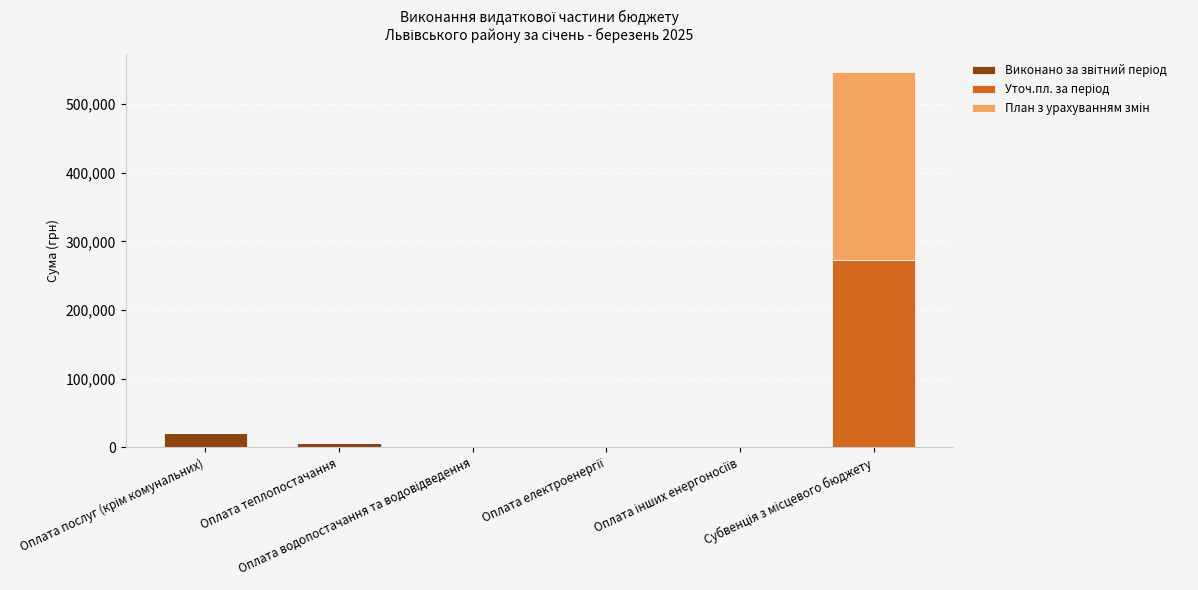

Count the number of data series in this chart.

3